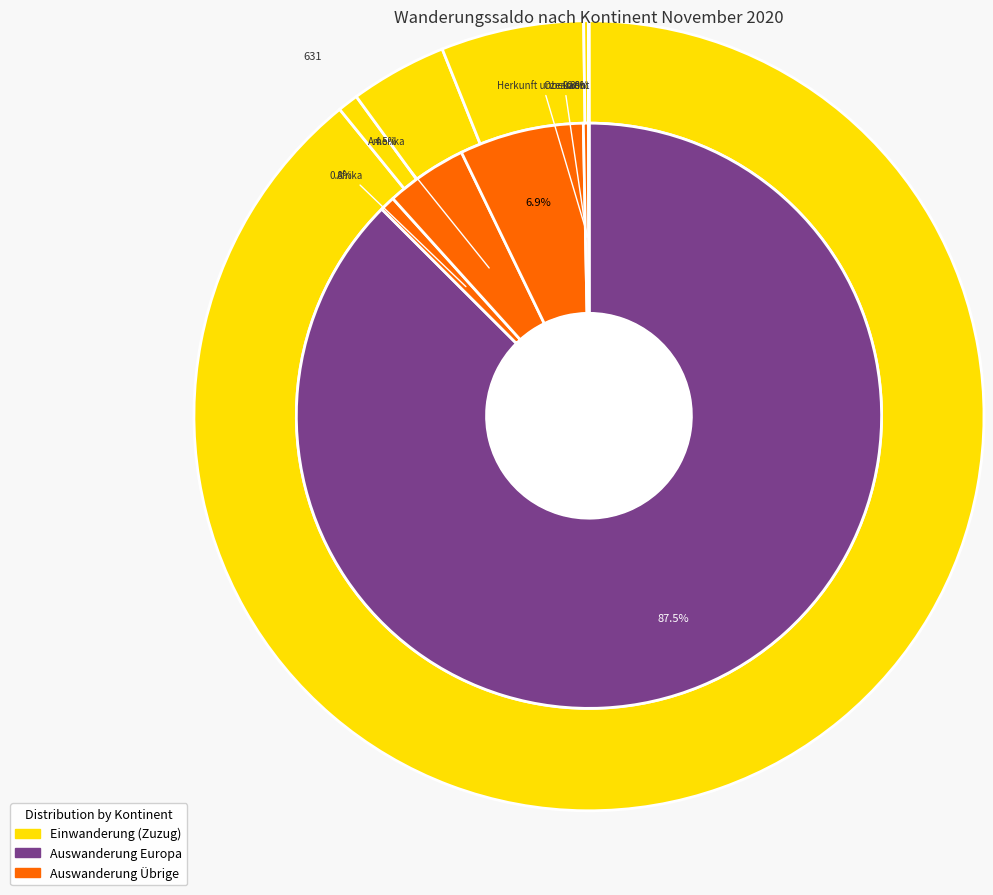

Is there any slice that represents more than half of the pie?

Yes